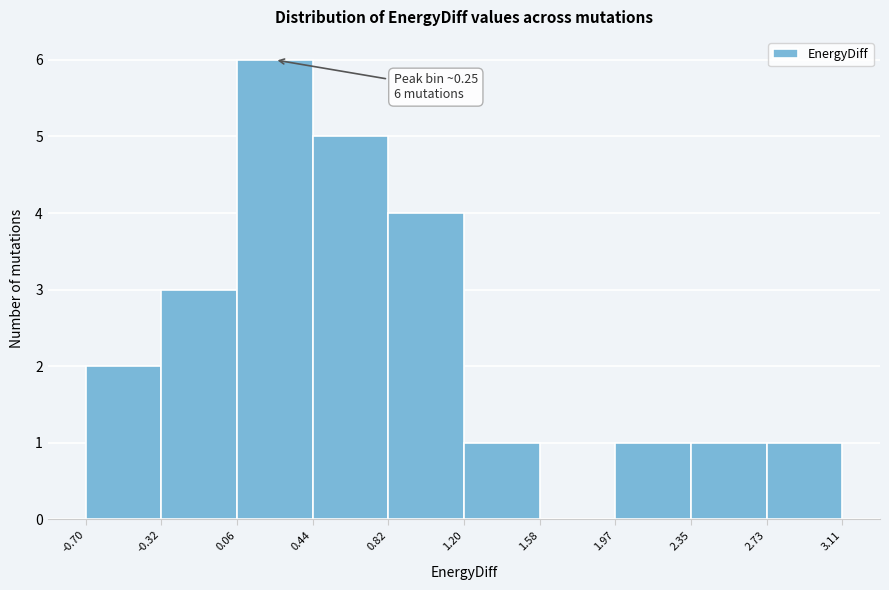

Which range on the x-axis has the tallest bar?

0.06 to 0.44